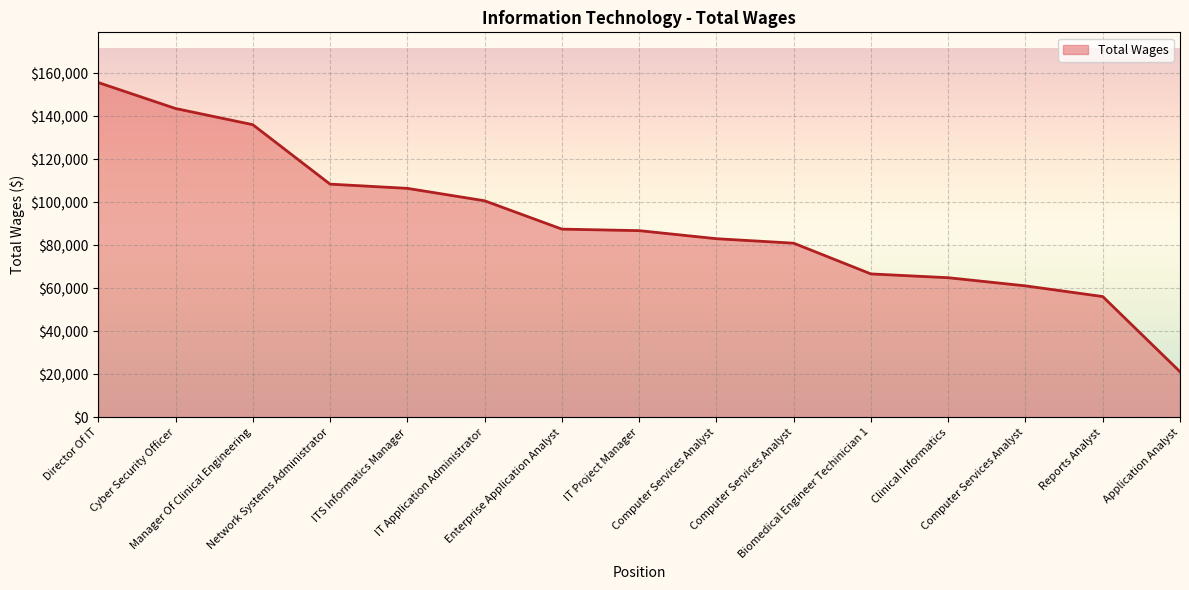

How many lines are shown in the chart?

1